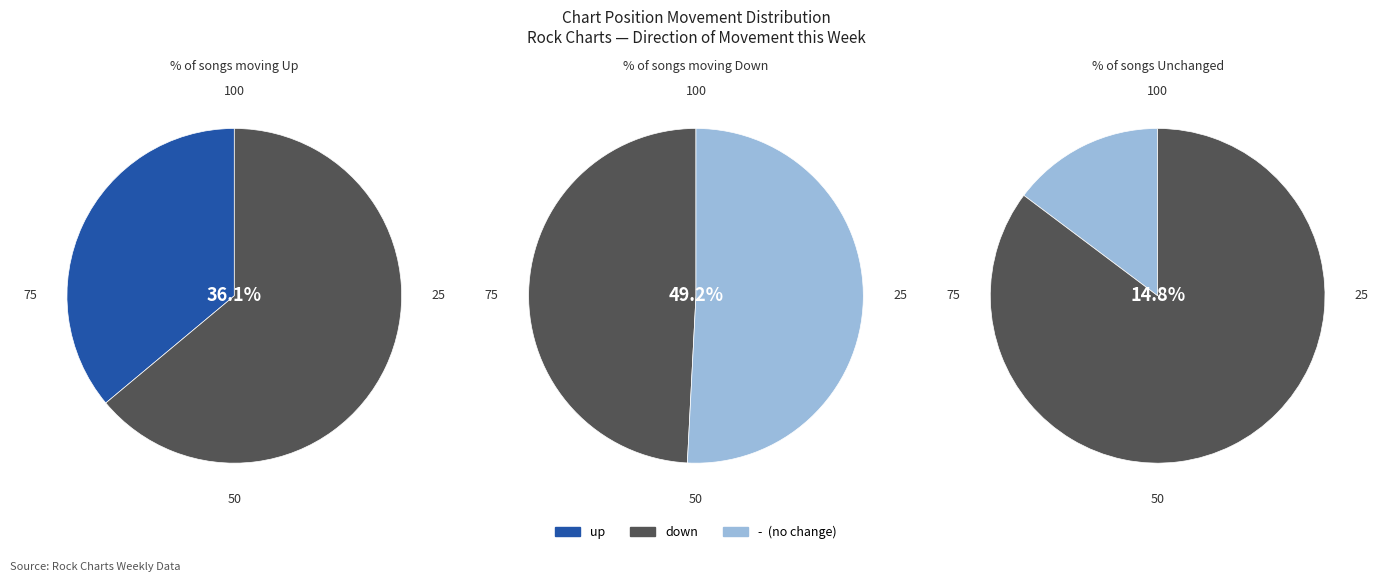

What is the ratio of the value at down to the value at -?

3.3